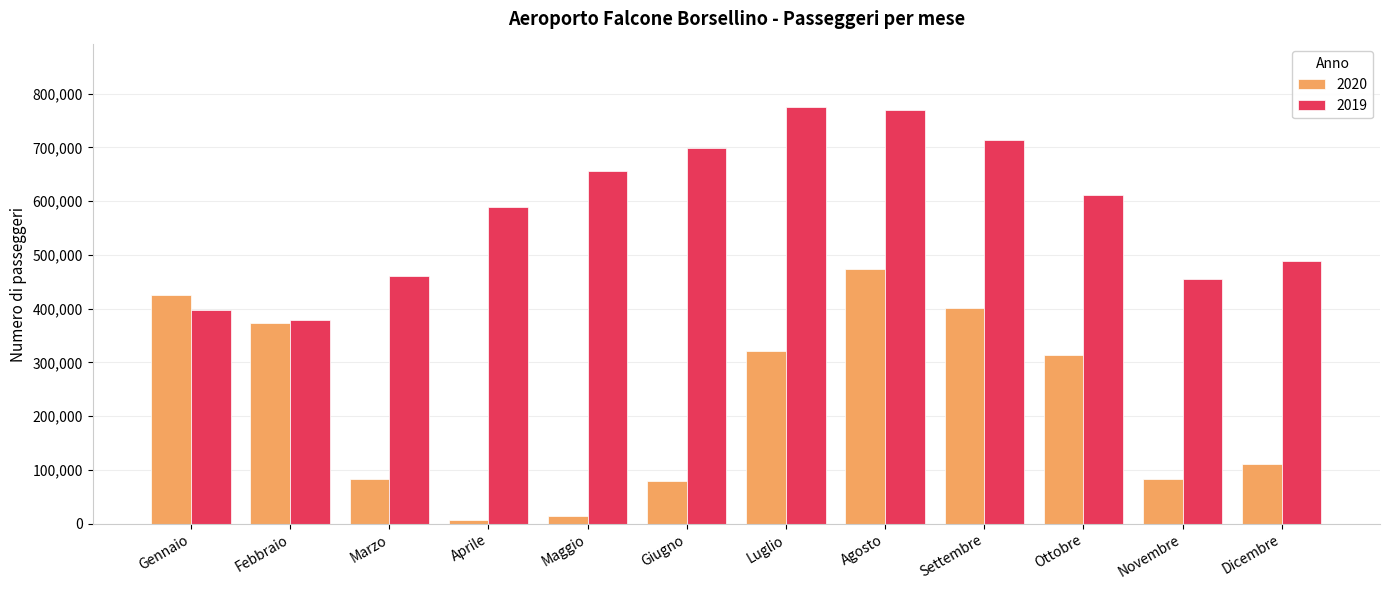

How many values in the 2019 series are below 611580?

6